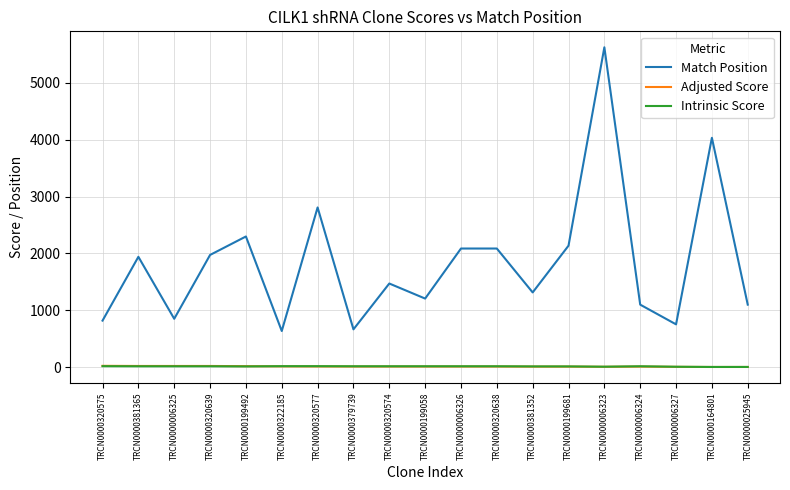

What is the greatest value displayed?

5628.0